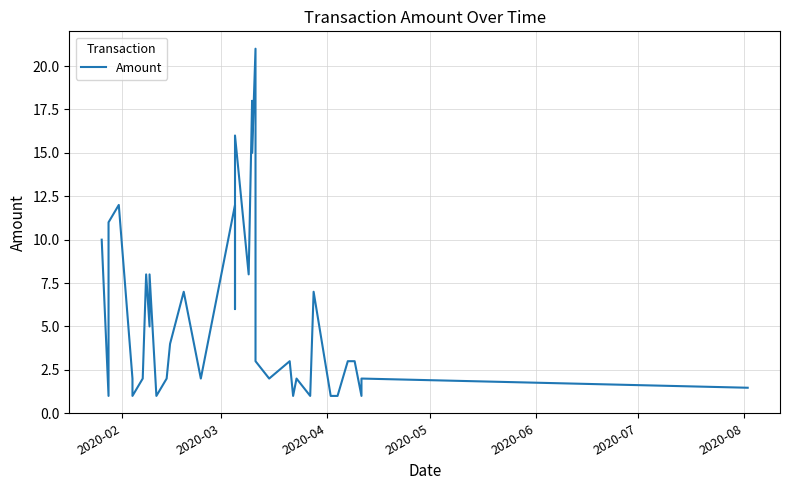

What is the sum of all values?

204.5